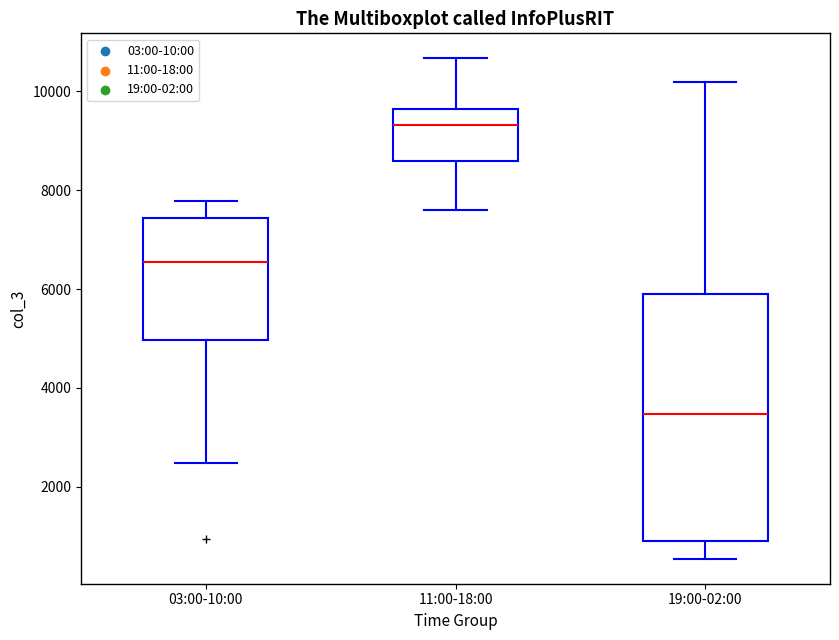

Which box's median line is the highest?

11:00-18:00